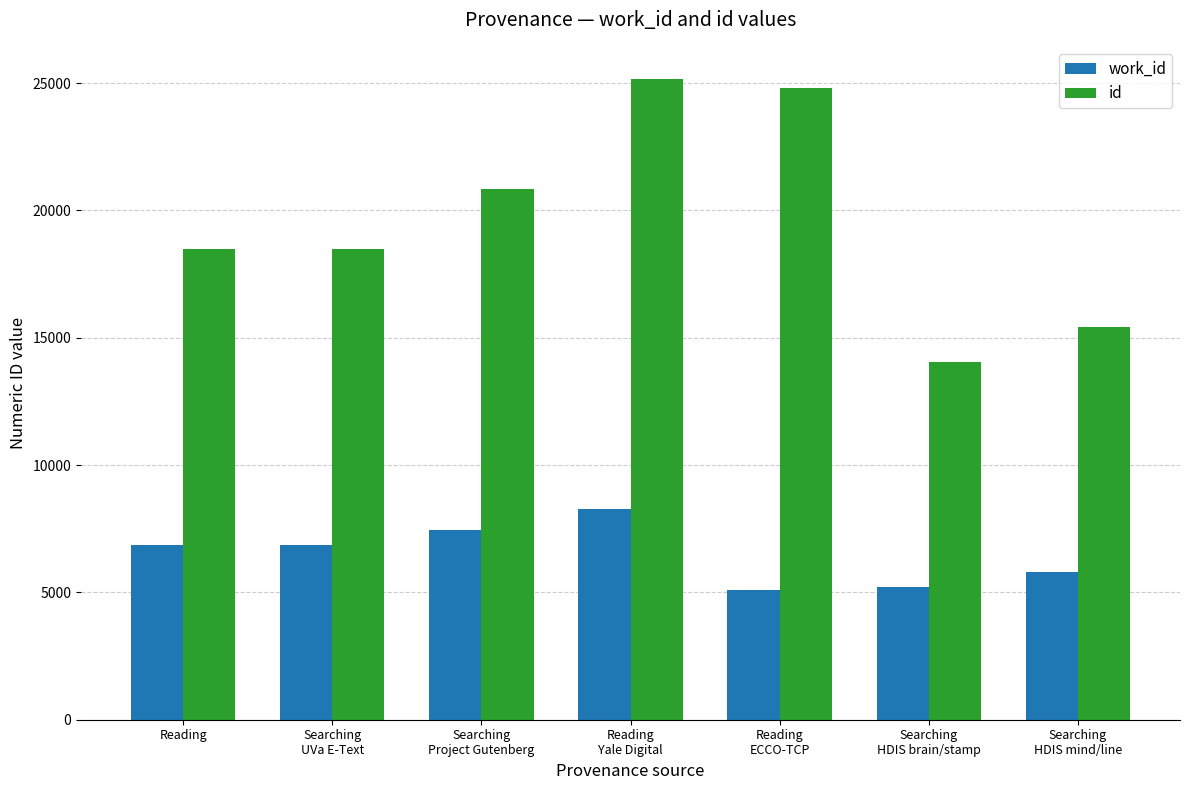

What is the total value across all series at Searching
HDIS brain/stamp?

19281